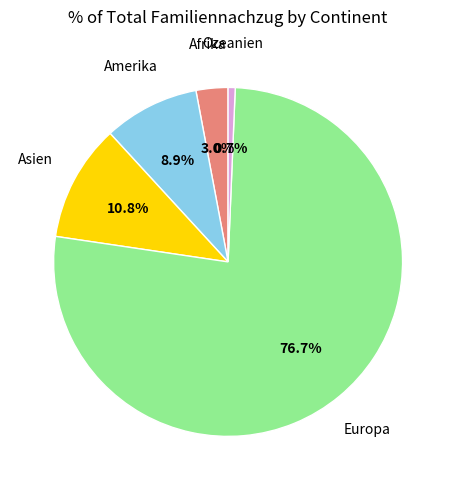

What is the largest slice in the pie chart?

Europa